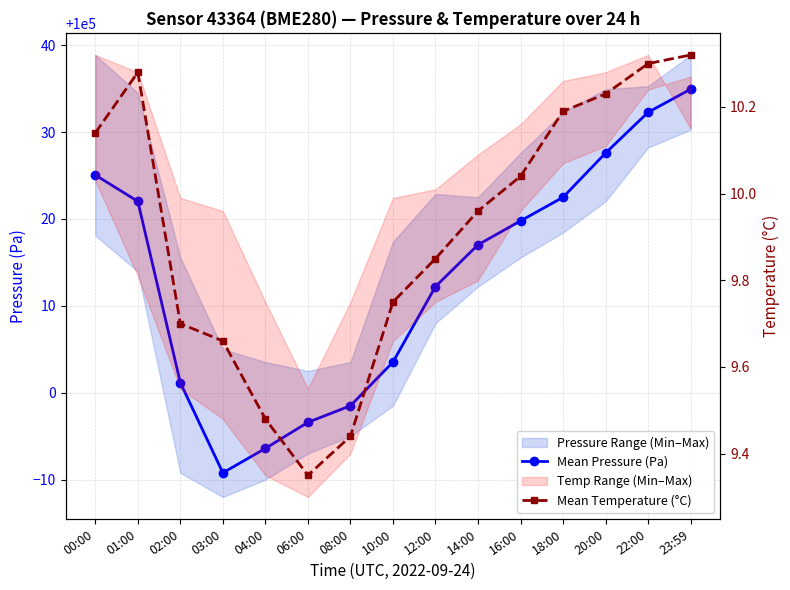

How many data points does each series have?

15